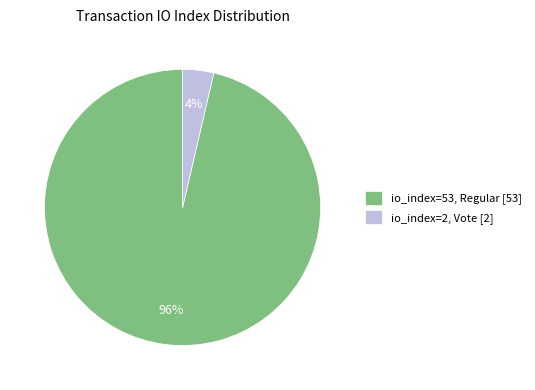

Which category has the biggest portion of the pie?

io_index=53, Regular [53]